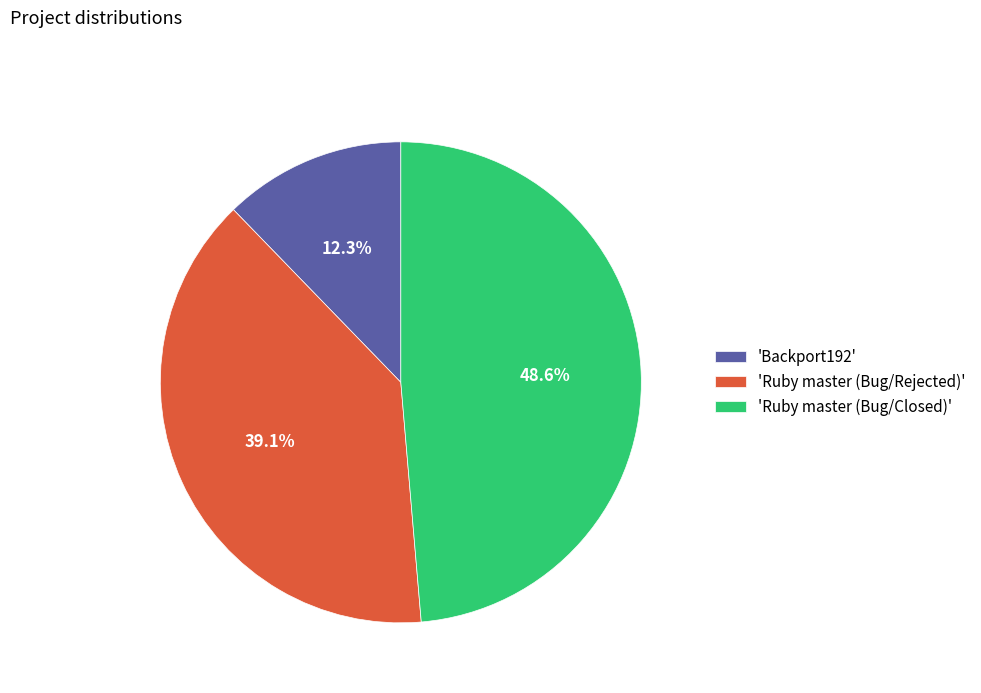

Does 'Ruby master (Bug/Rejected)' account for over 50% of the chart?

No